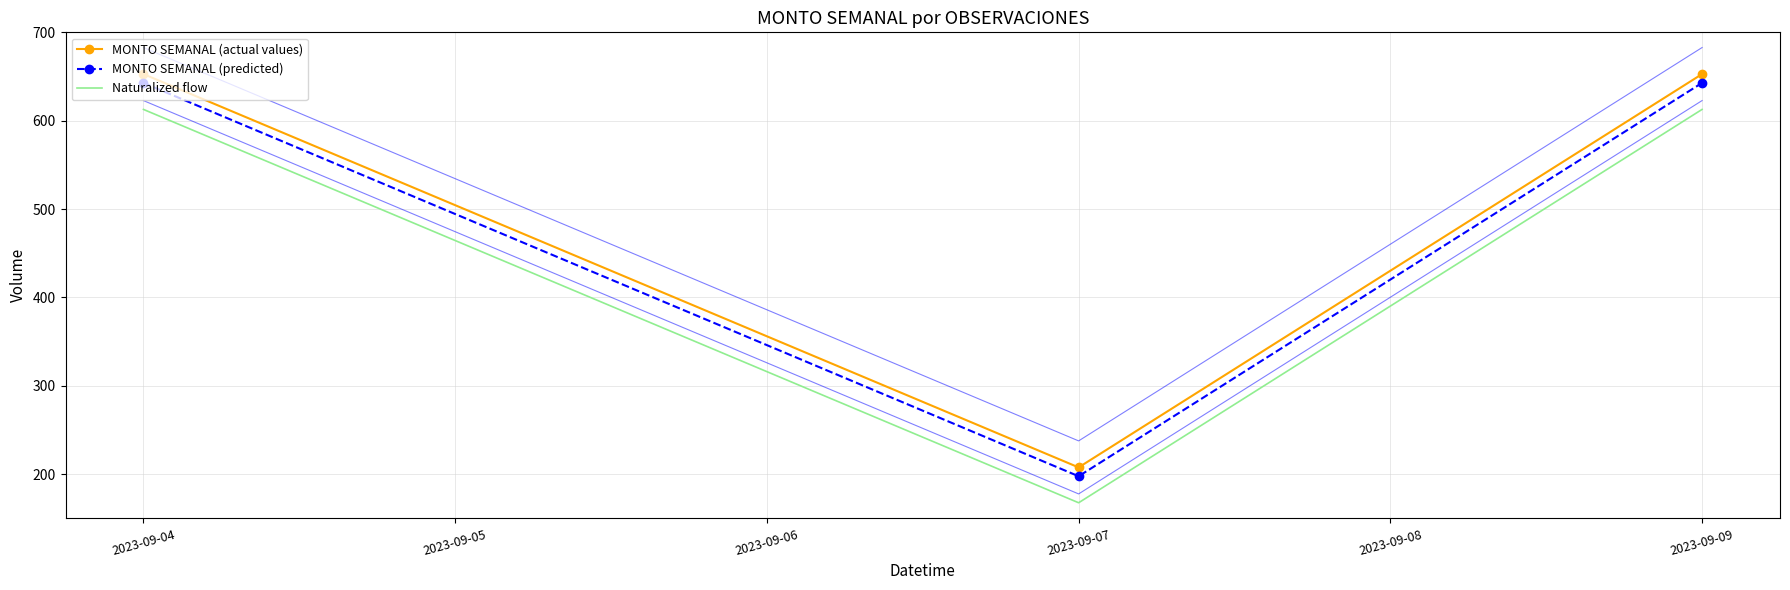

Which series has the widest spread of values?

MONTO SEMANAL (actual values)